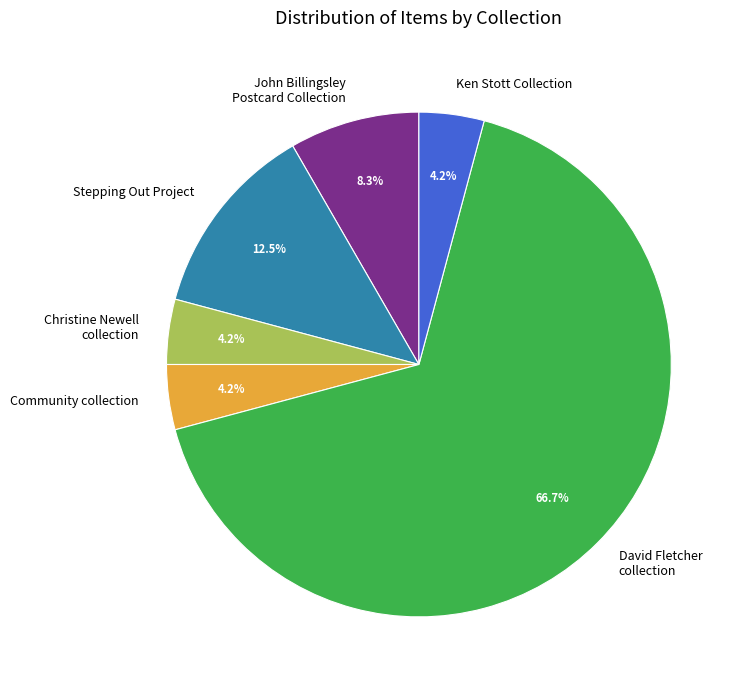

Does David Fletcher collection represent more than half of the total?

Yes